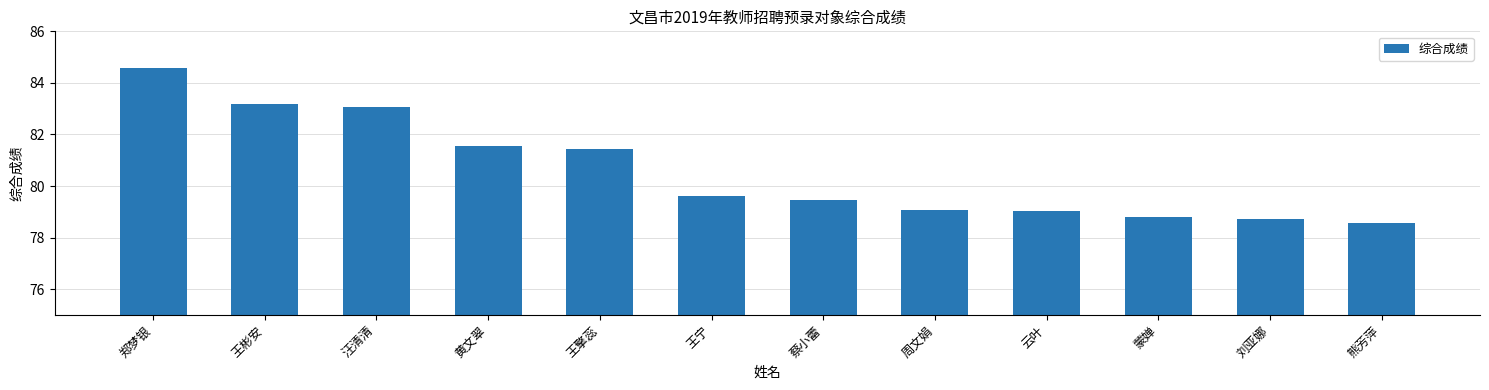

What is the minimum value shown in the chart?

78.6